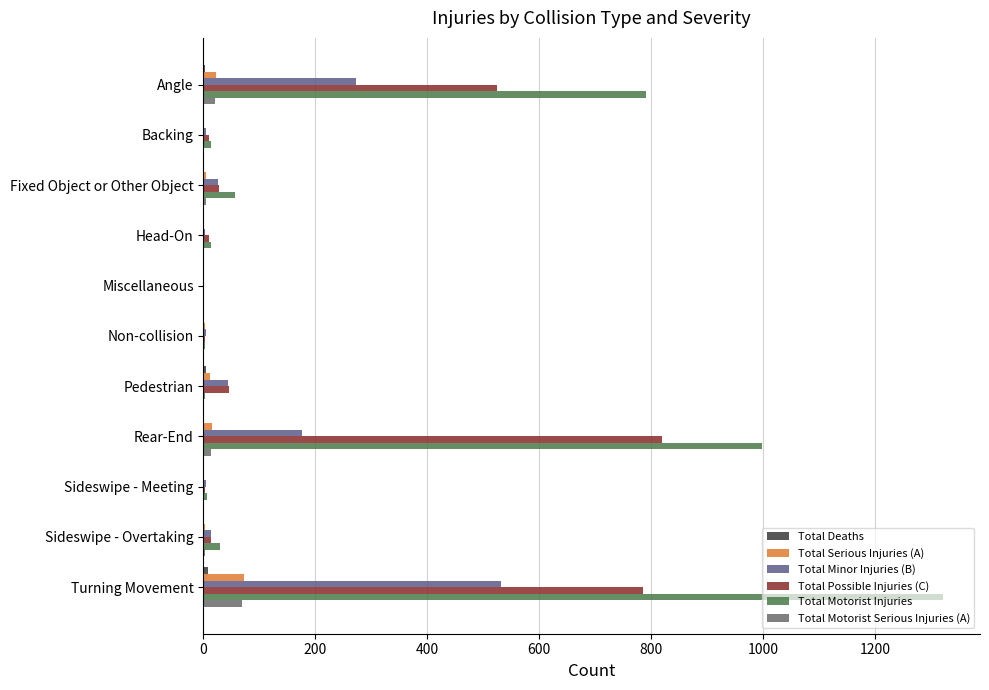

Which category has the highest value in the Total Serious Injuries (A) series?

Turning Movement